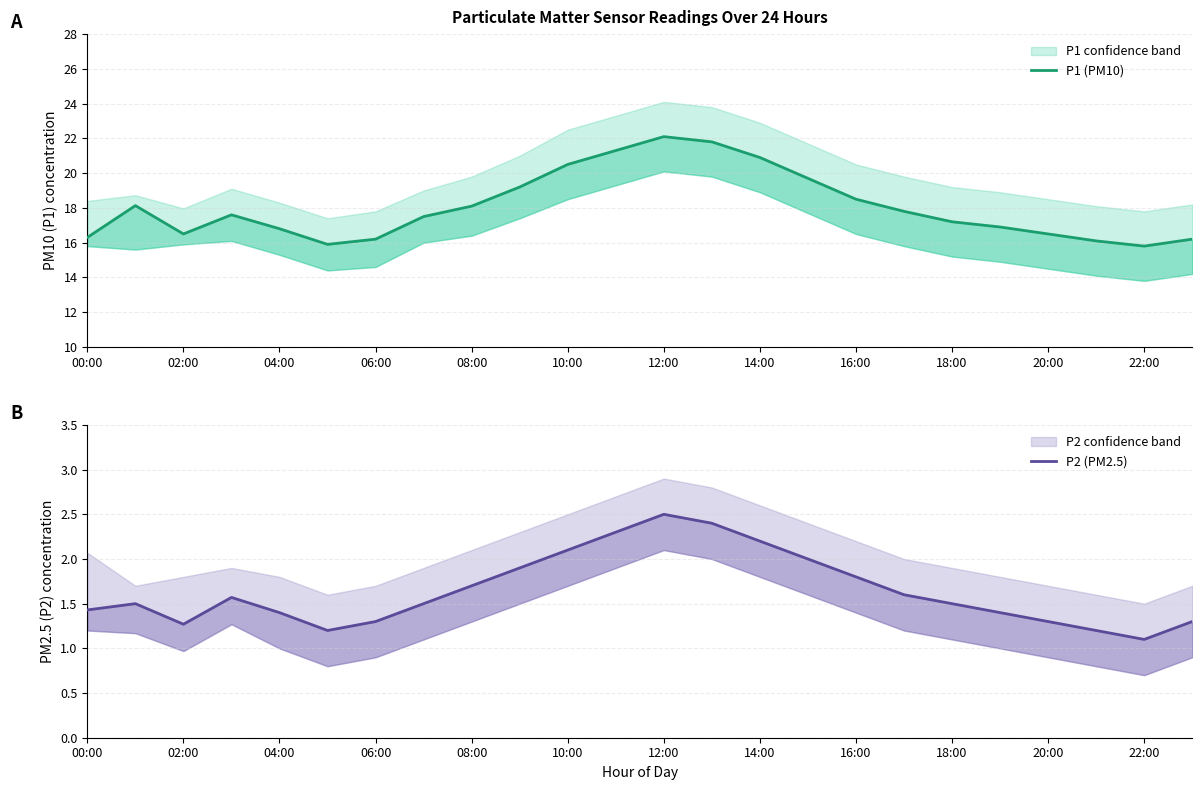

Is it true that P2 (PM2.5) equals 1.1 at 08:00?

False